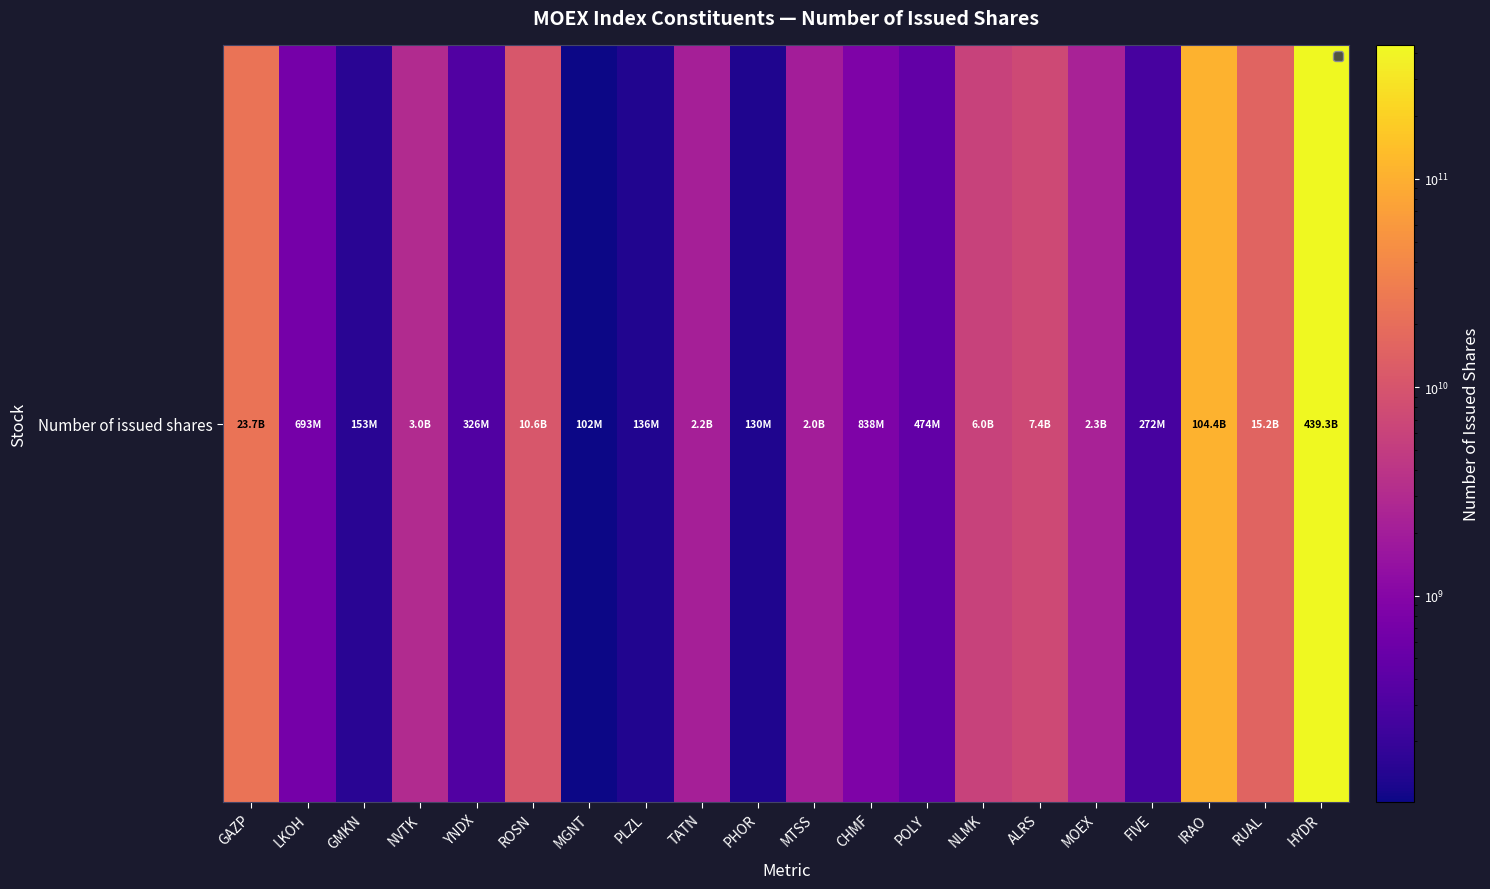

Where does the data first go above 2178690700?

GAZP